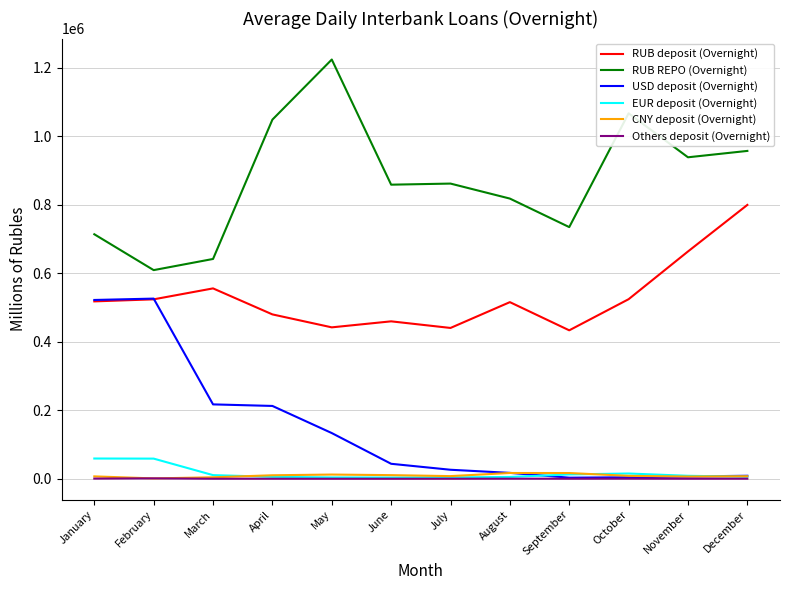

Which series has the largest total across all categories?

RUB REPO (Overnight)